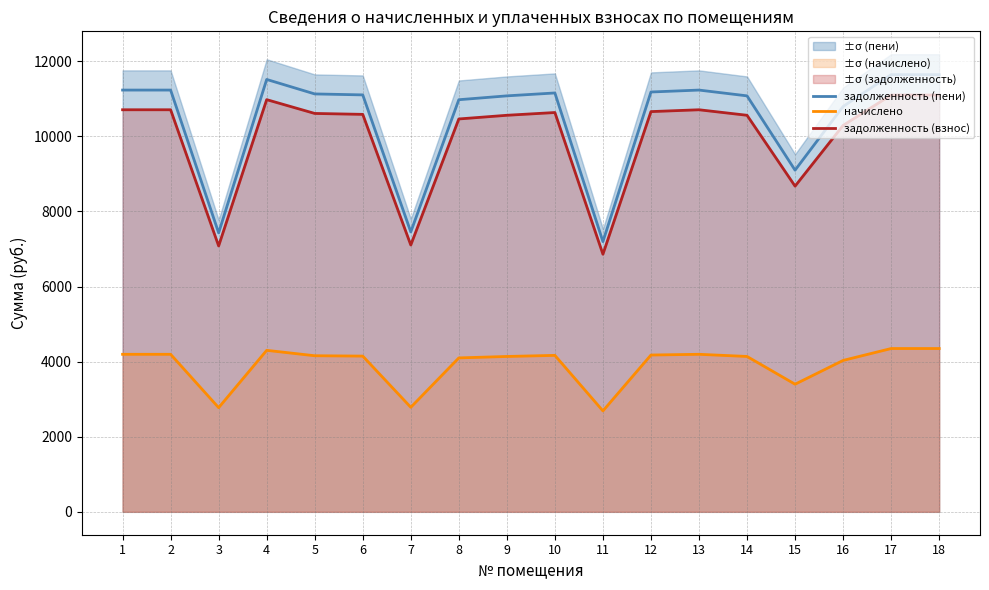

What is the maximum value shown in the chart?

11642.5